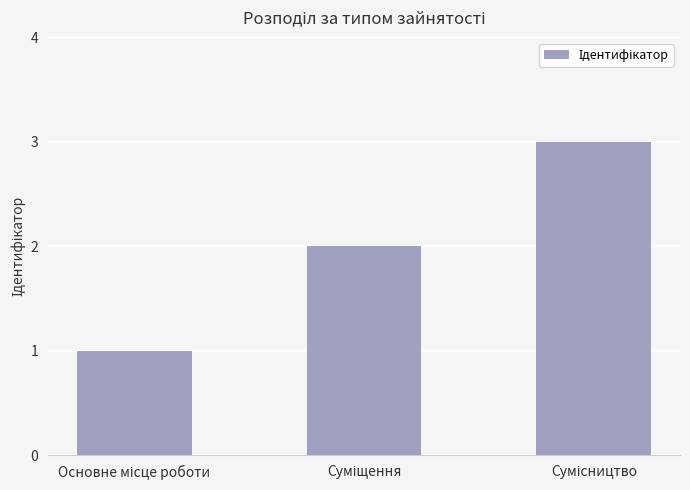

Reading left to right, transcribe all the data shown in this chart.

1	2	3